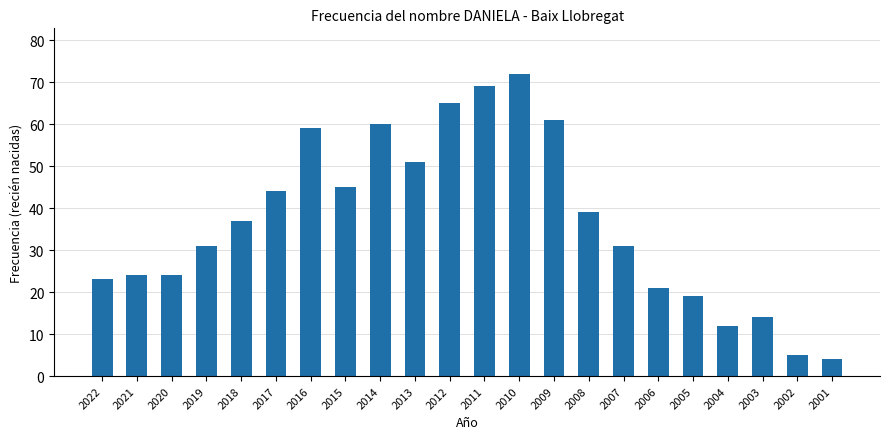

What is the smallest value displayed?

4